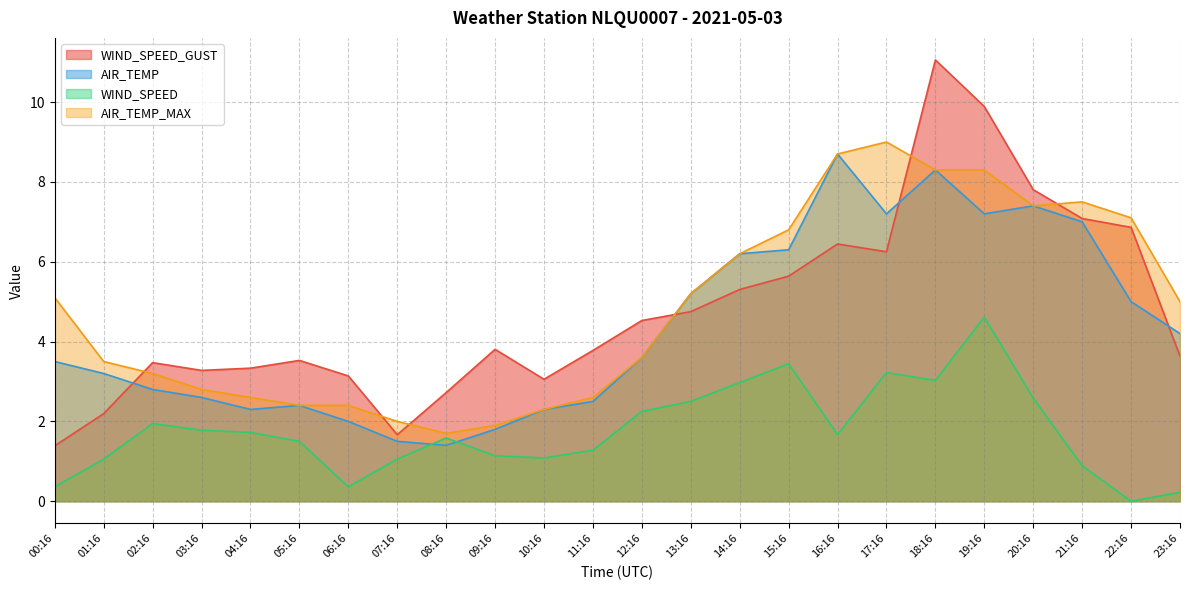

True or false: AIR_TEMP_MAX has a value of 8.7 at 23:16.

False